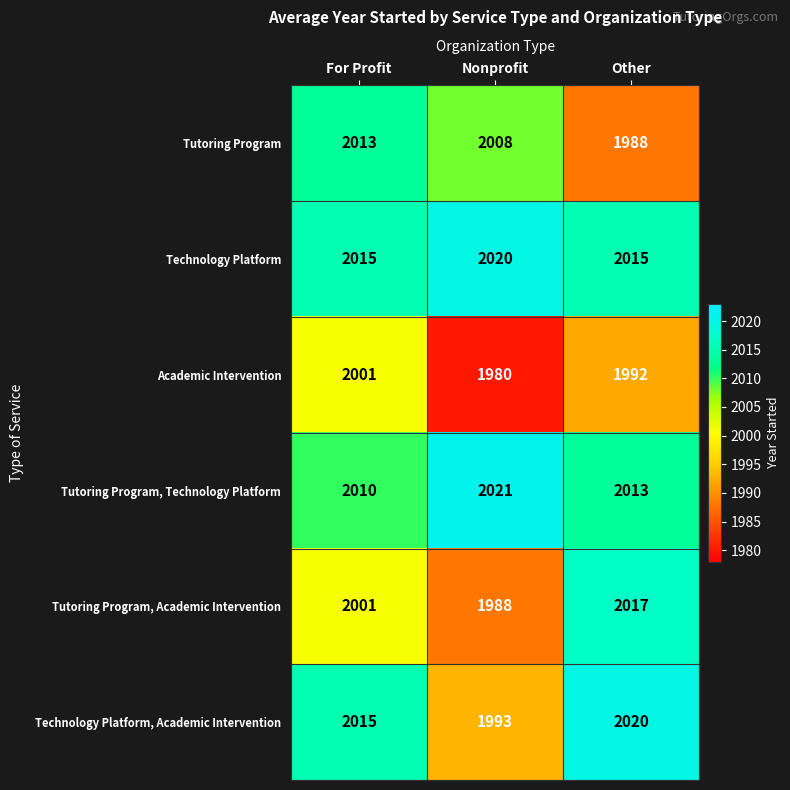

Which series has the largest total across all categories?

Technology Platform